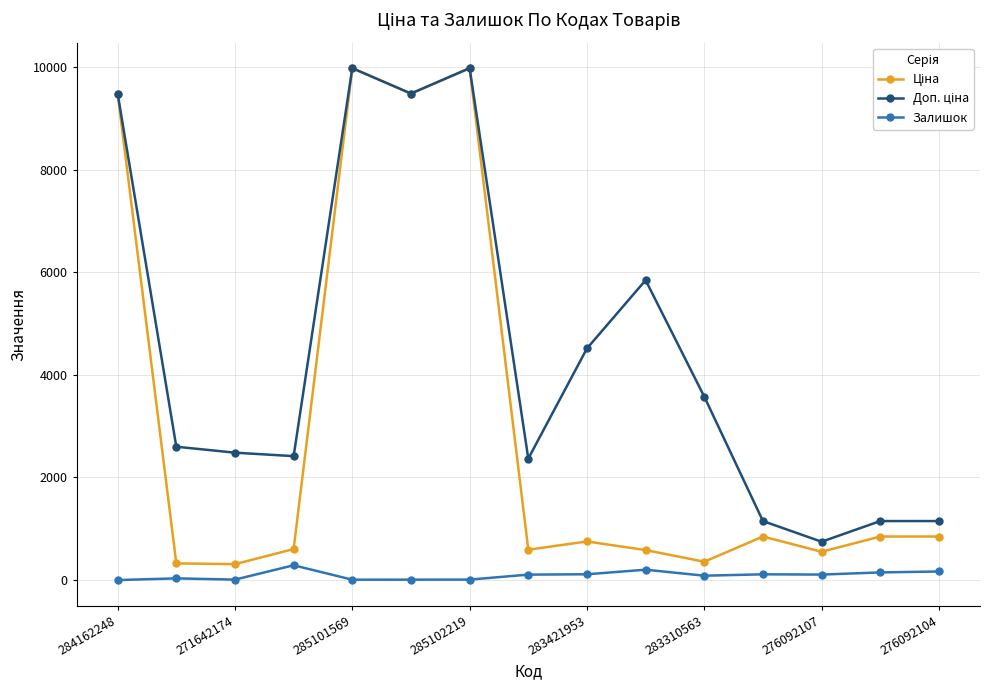

At how many categories does at least one series exceed 4157?

6